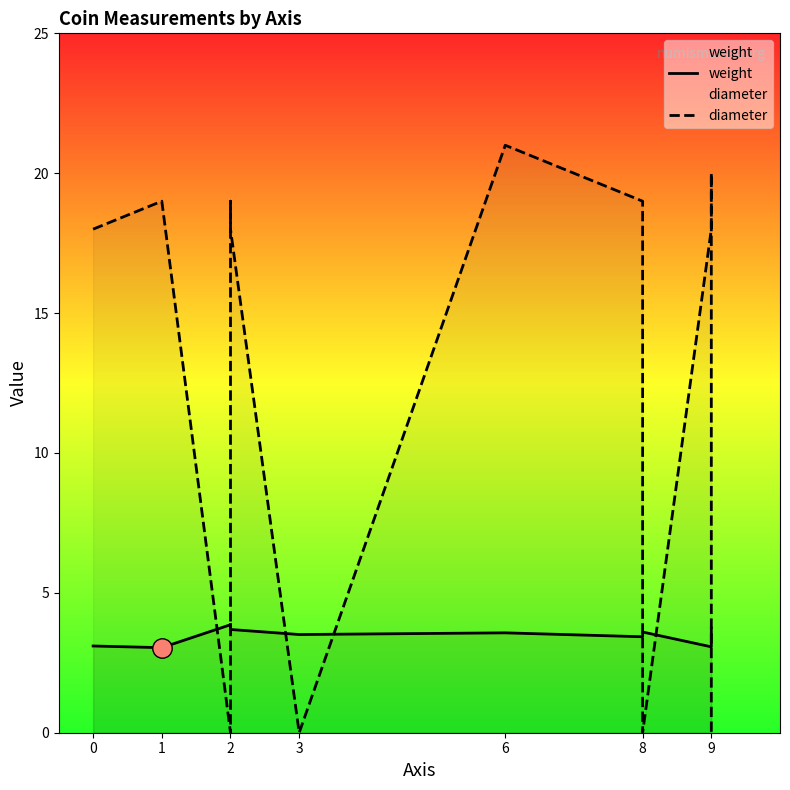

At which category does weight reach its first local valley?

1